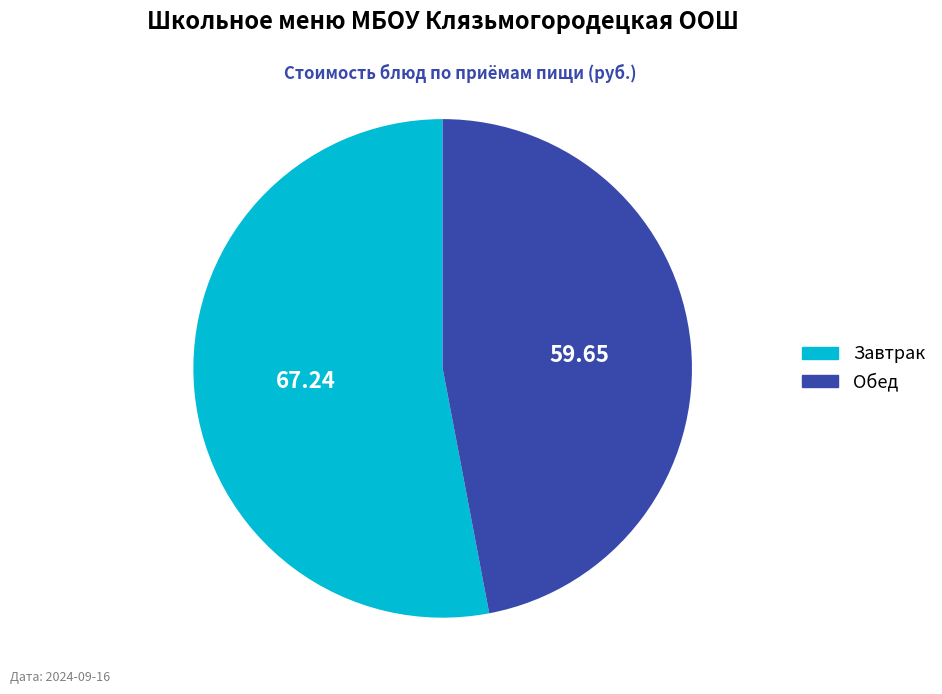

Is there a majority slice in this chart?

Yes